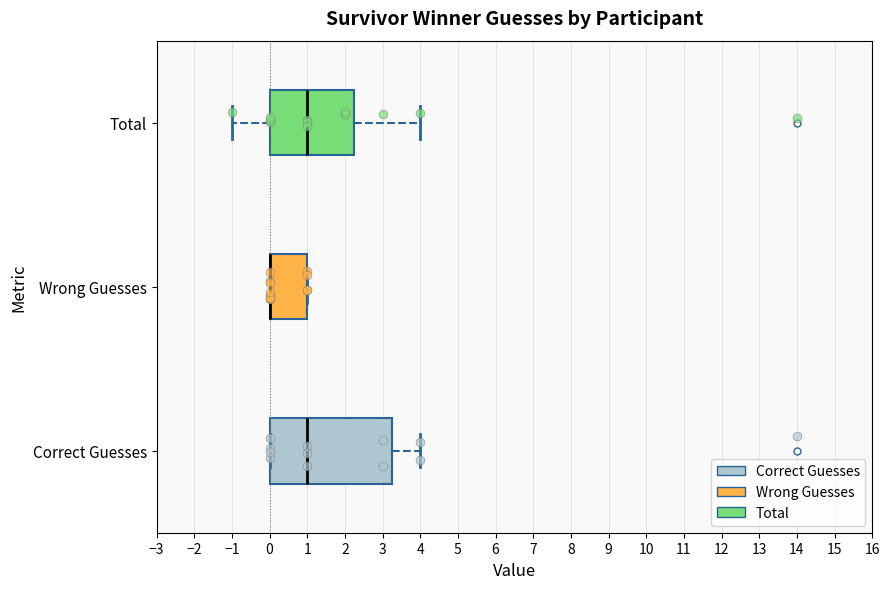

Reading bottom to top, transcribe this box plot: for each box, give where its median line is, the range the box spans, and where its two whiskers end, as read against the x-axis. The values are not printed on the chart, so give them approximately, as read against the axis.

Correct Guesses: median 1.0, box 0.0 to 3.3, whiskers 0.0 to 4.0
Wrong Guesses: median 0.0 (drawn on the box's left edge), box 0.0 to 1.0, whiskers 0.0 to 1.0
Total: median 1.0, box 0.0 to 2.3, whiskers -1.0 to 4.0